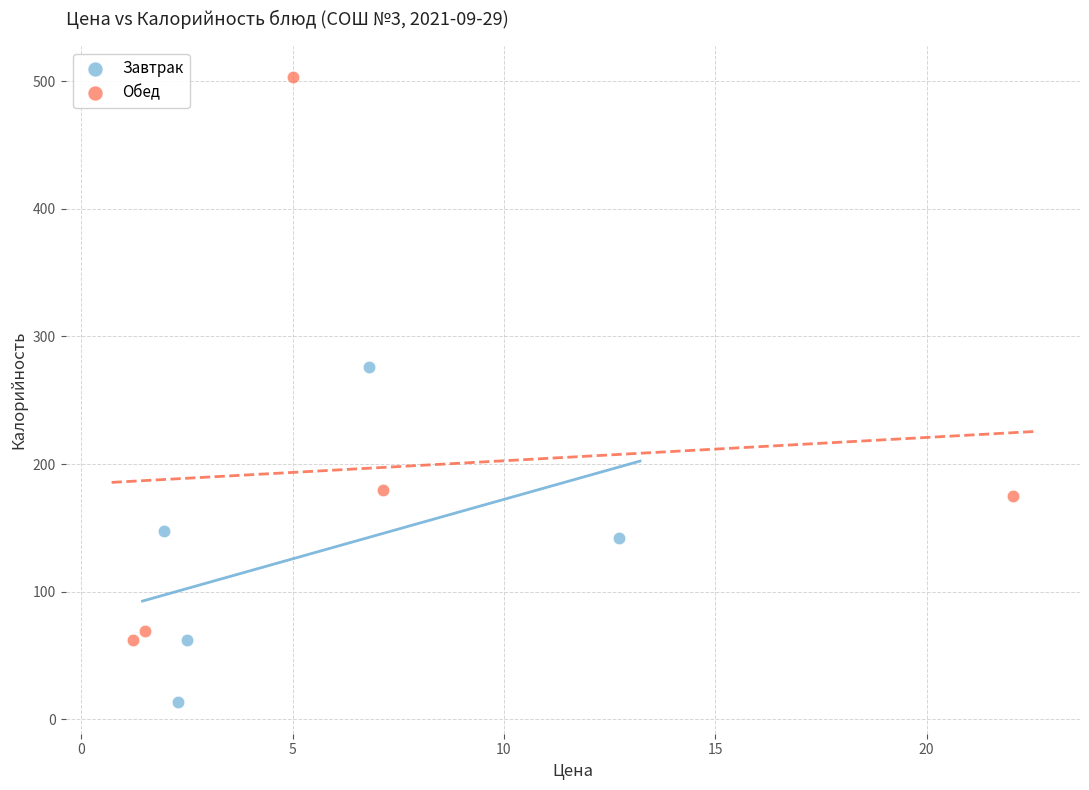

Which series reaches the minimum Y coordinate?

Завтрак